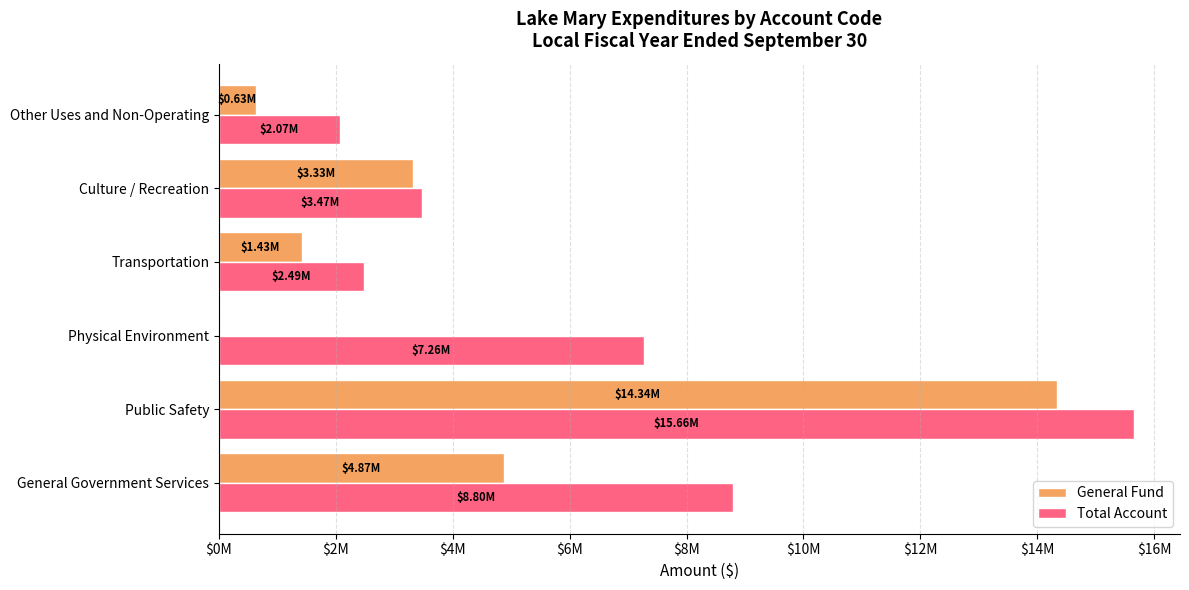

What is the difference between the maximum and minimum values in the Total Account series?

13588037